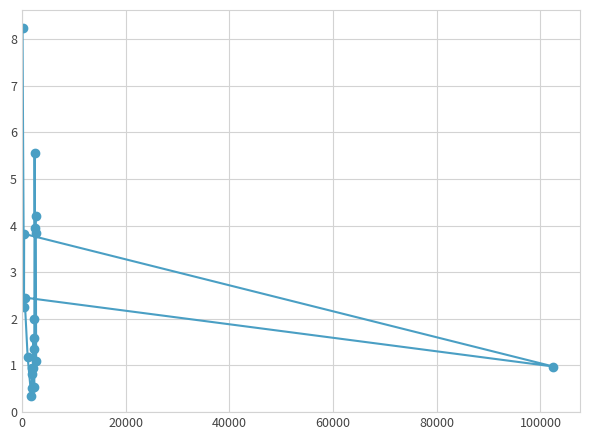

How many lines are shown in the chart?

1